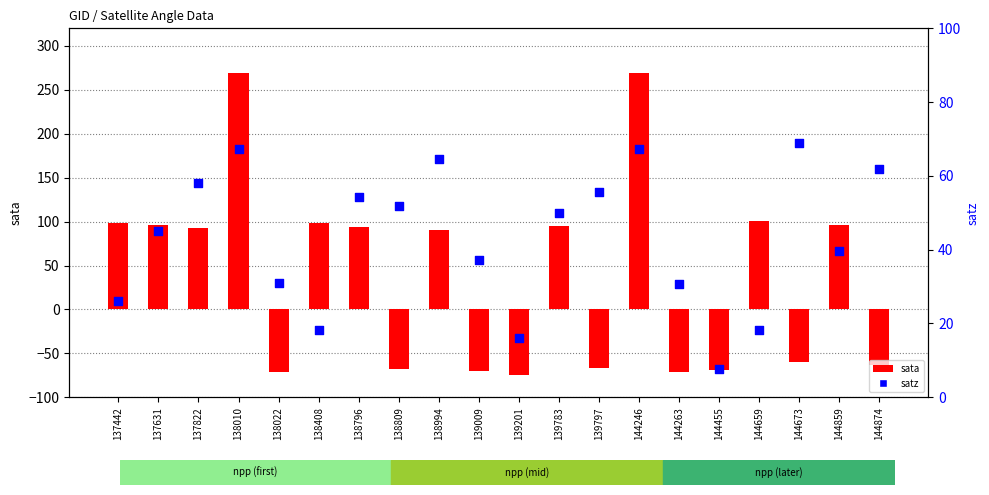

At how many categories does at least one series exceed -21?

20